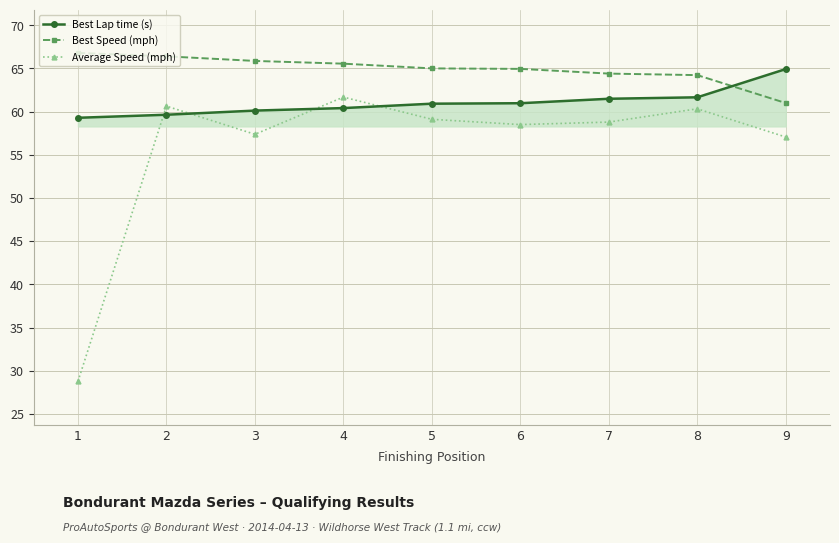

After their last crossing, which series has the higher values: Best Lap time (s) or Average Speed (mph)?

Best Lap time (s)